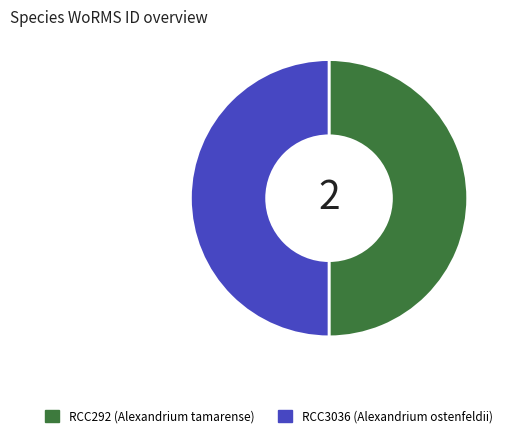

Approximately how many times larger is the value at RCC292 compared to RCC3036?

1.0